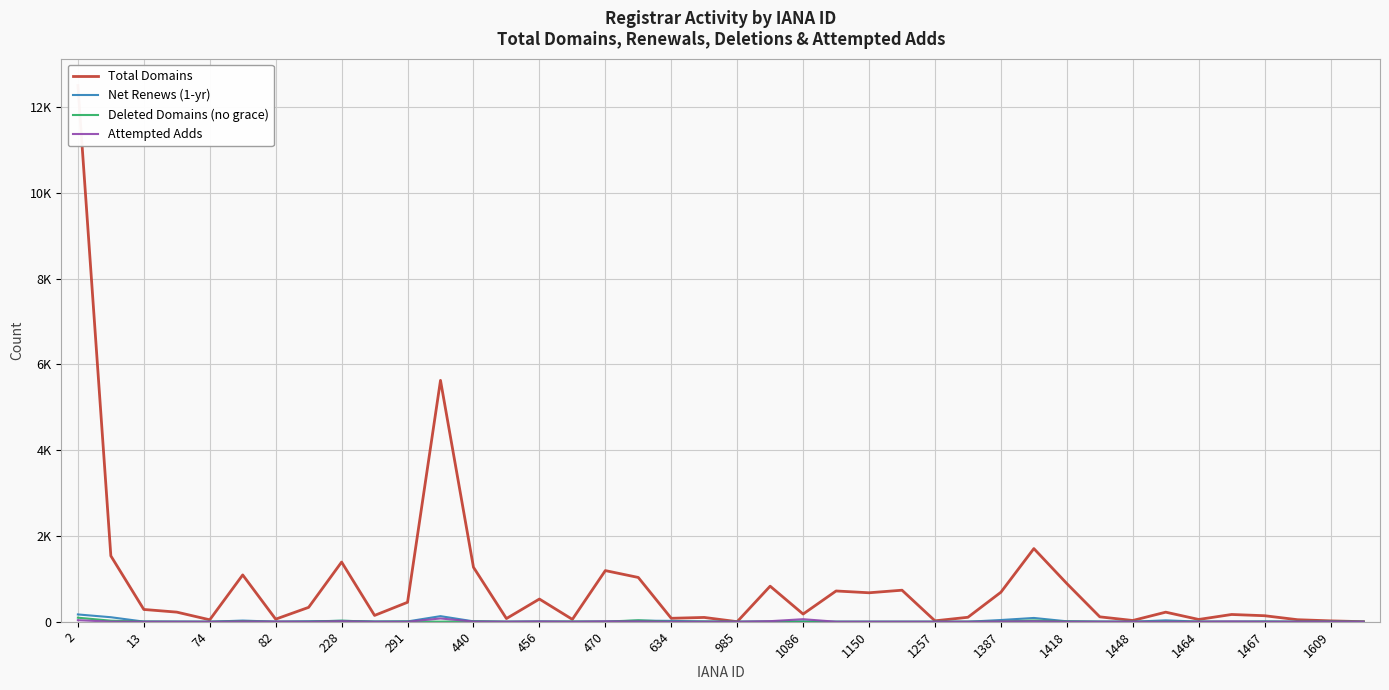

How many data points does each series have?

40